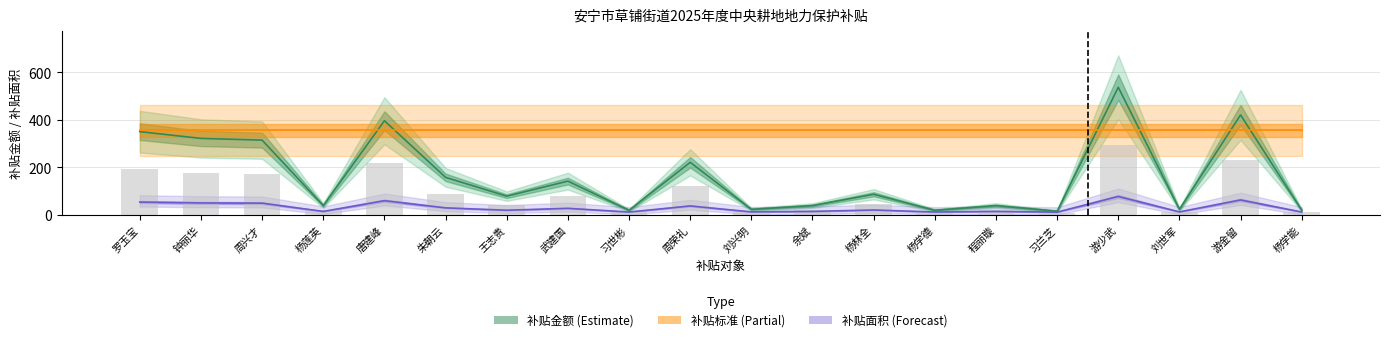

Reading left to right, transcribe all the data shown in this chart.

补贴面积: 54.3	50.7	49.8	15.0	60.1	30.0	20.0	28.0	12.5	38.0	13.0	15.0	21.0	12.5	15.0	12.0	77.9	13.0	63.2	12.5
补贴金额: 350.6	322.1	314.9	39.6	396.4	158.3	79.1	142.4	19.8	221.6	23.7	39.6	87.0	19.8	39.6	15.8	537.3	23.7	421.0	19.8